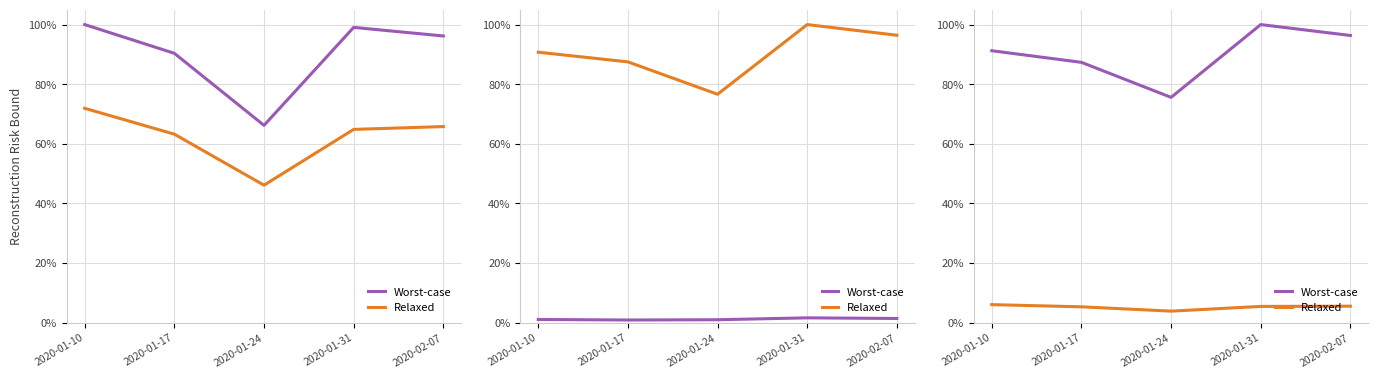

Which has a higher value, 2020-01-10 or 2020-01-31?

2020-01-10